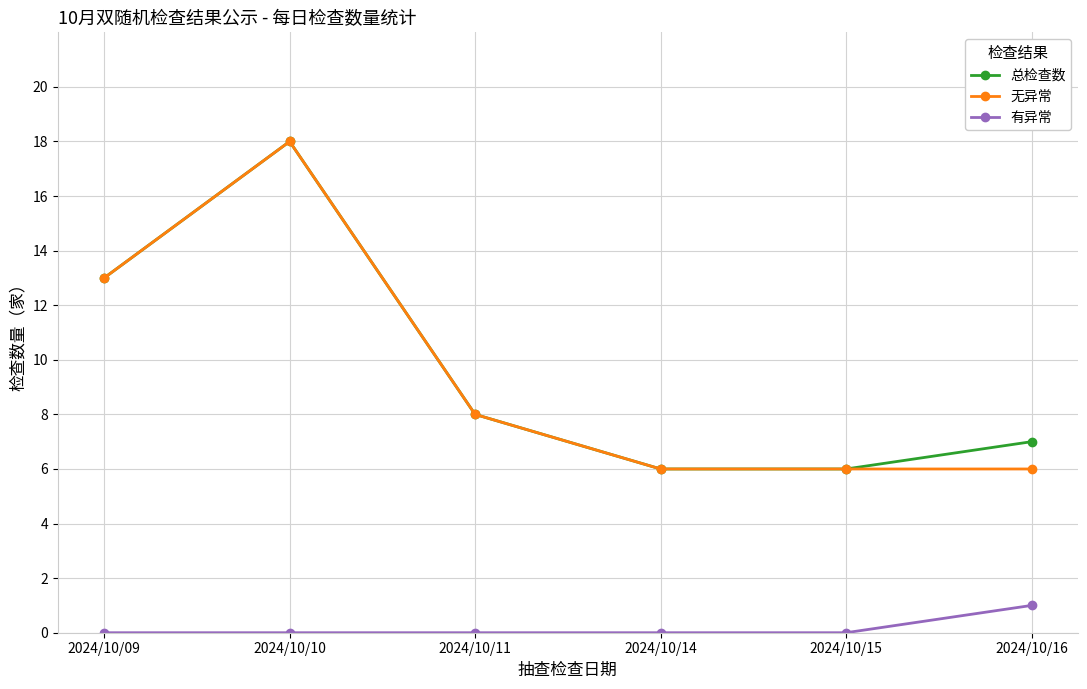

What is the average value of the 总检查数 series?

10